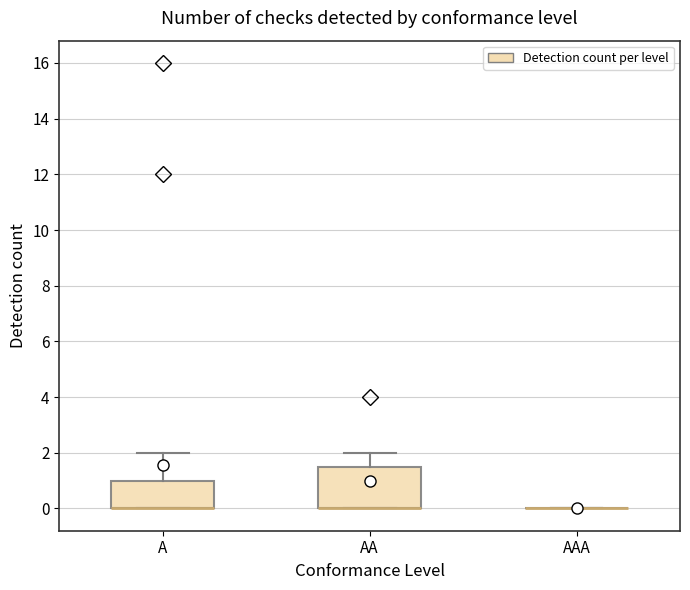

Which box is the tallest, from its lower edge to its upper edge?

AA